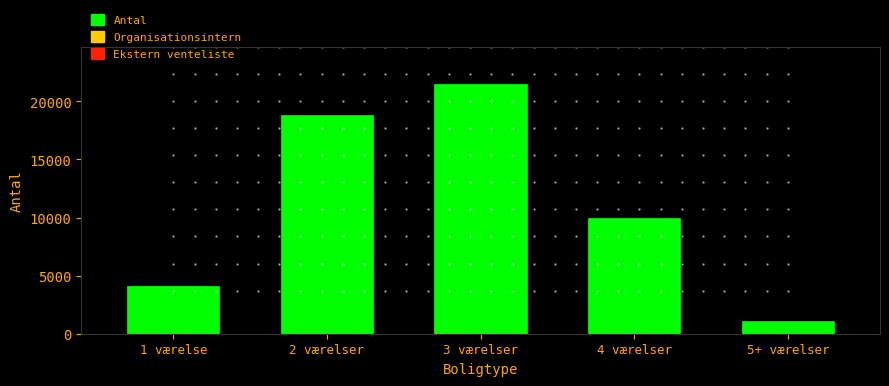

Reading left to right, list all the values displayed in this chart.

4135	18846	21487	9999	1088